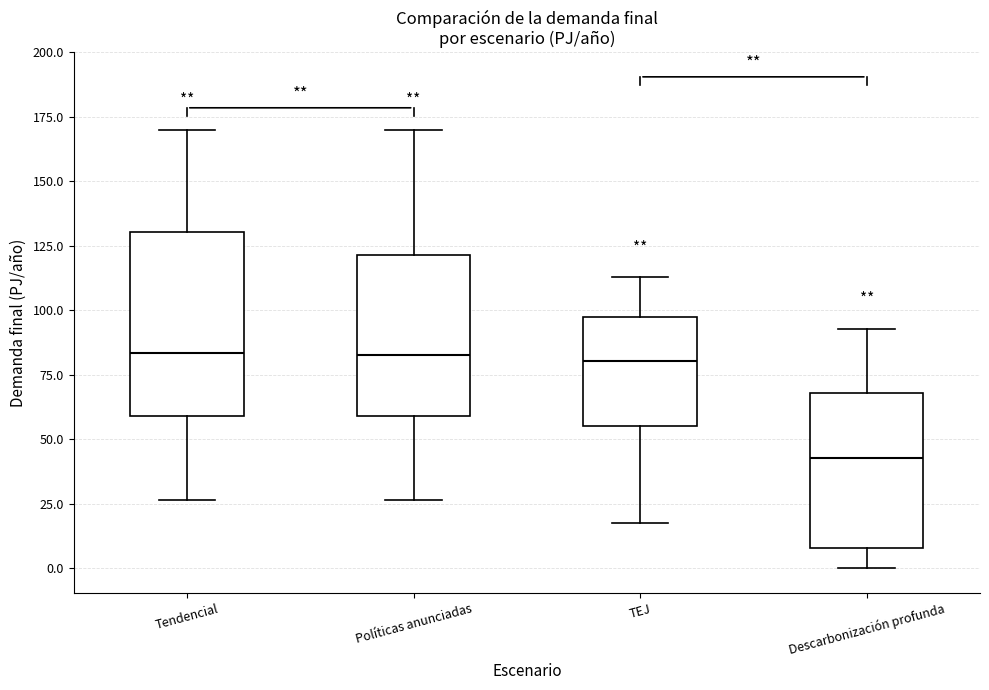

Reading left to right, read every box against the y-axis: the position of its median line, the range the box covers, and the ends of its whiskers. The values are not printed on the chart, so give them approximately, as read against the axis.

Tendencial: median 85, box 60 to 130, whiskers 25 to 170
Políticas anunciadas: median 80, box 60 to 120, whiskers 25 to 170
TEJ: median 80, box 55 to 95, whiskers 15 to 115
Descarbonización profunda: median 45, box 10 to 70, whiskers 0 to 95